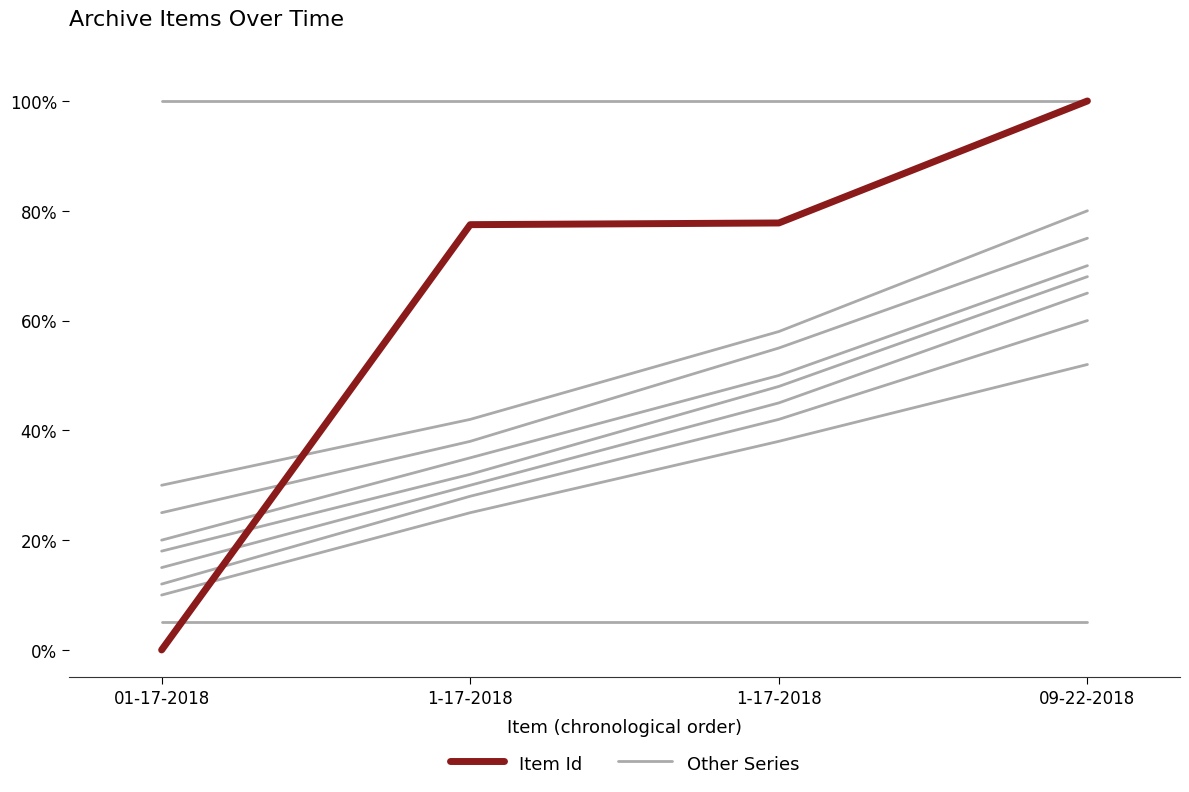

What is the label of the 1st point from the left?

01-17-2018